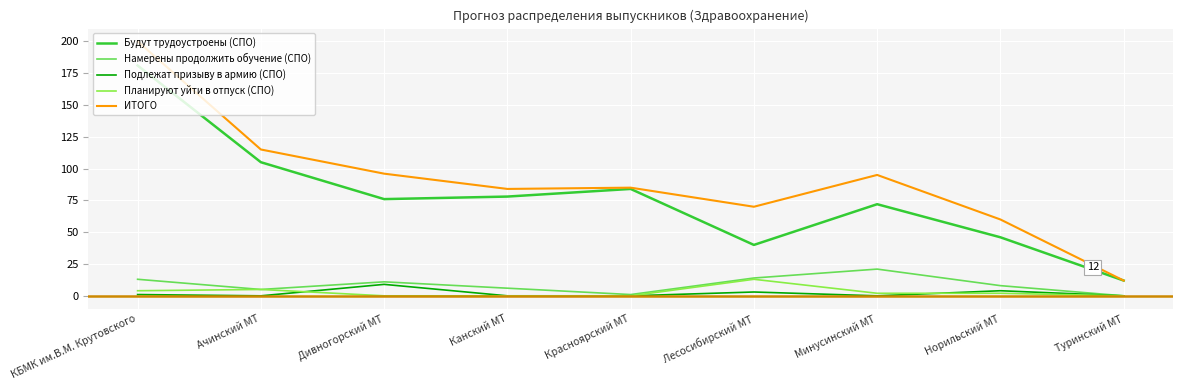

Which series has the largest range (max minus min)?

ИТОГО